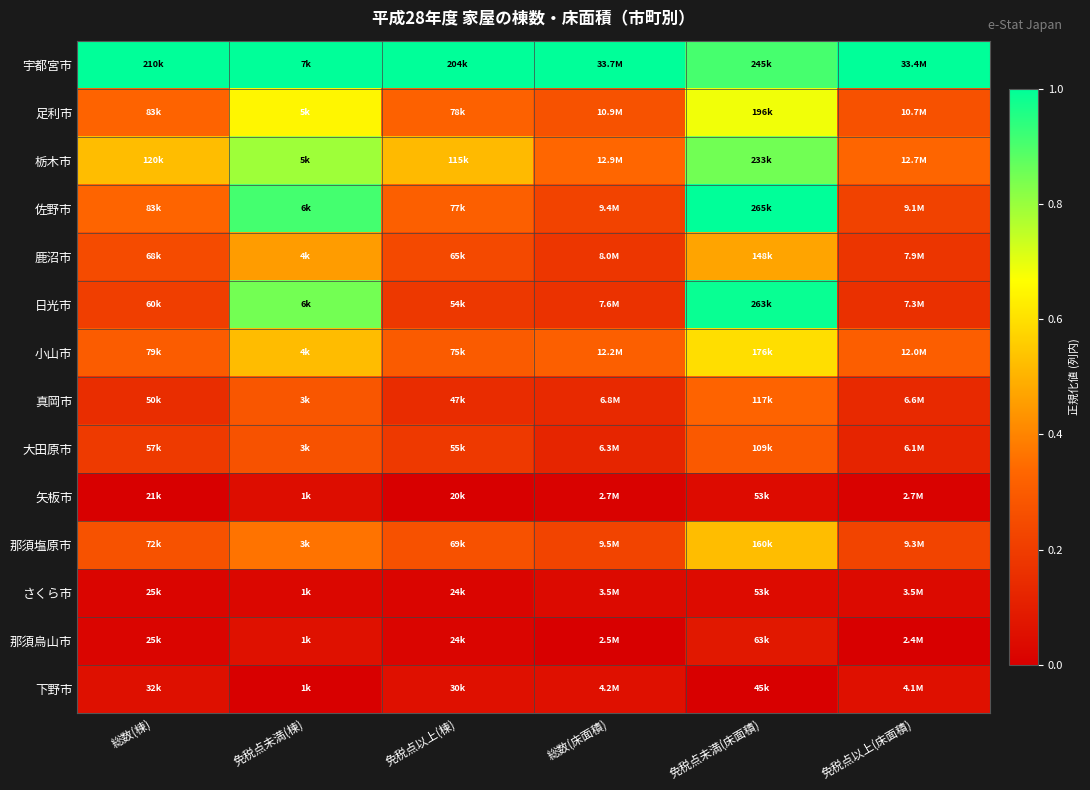

What is the greatest value displayed?

1.0